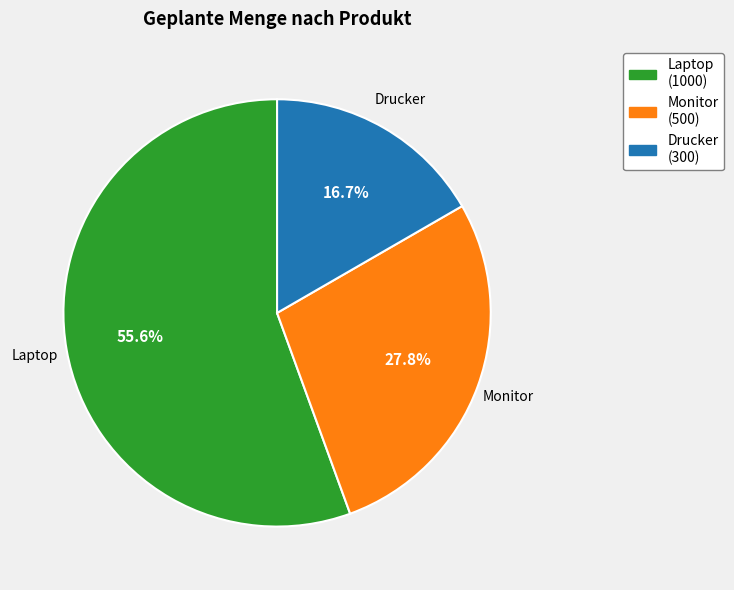

What is the ratio of the value at Laptop to the value at Monitor?

2.0